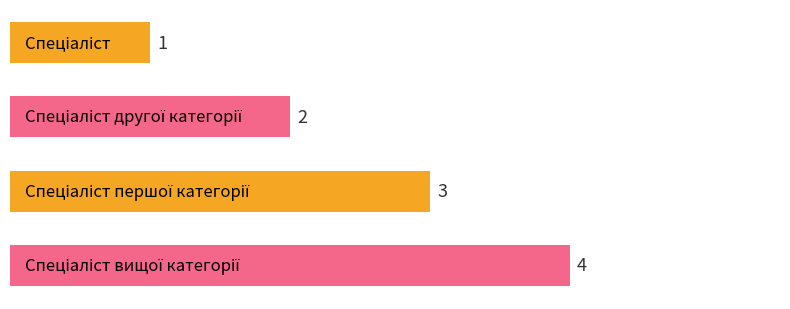

What is the value of the 1st bar from the top?

1